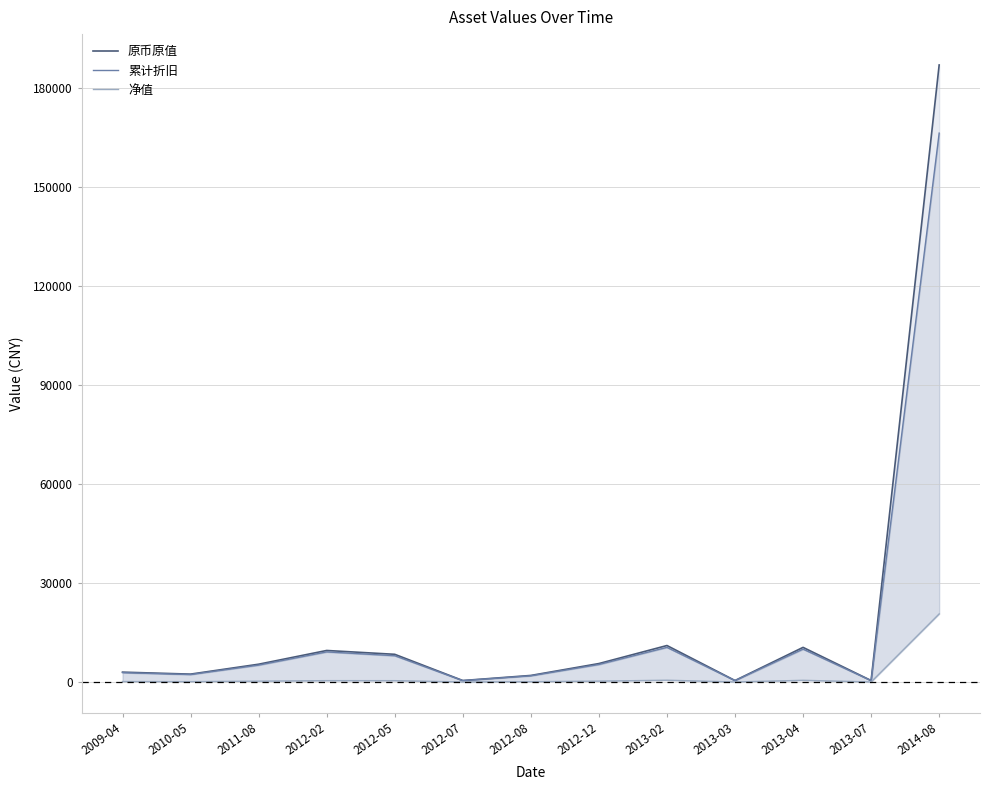

Reading right to left, list all the values displayed in this chart.

原币原值: 186873.5	460.0	10500.0	460.0	11060.0	5600.0	1999.0	460.0	8400.0	9560.0	5400.0	2400.0	3000.0
累计折旧: 166232.5	437.0	9975.0	437.0	10507.0	5320.0	1899.0	437.0	7980.0	9132.0	5130.0	2280.0	2850.0
净值: 20641.0	23.0	525.0	23.0	553.0	280.0	100.0	23.0	420.0	428.0	270.0	120.0	150.0